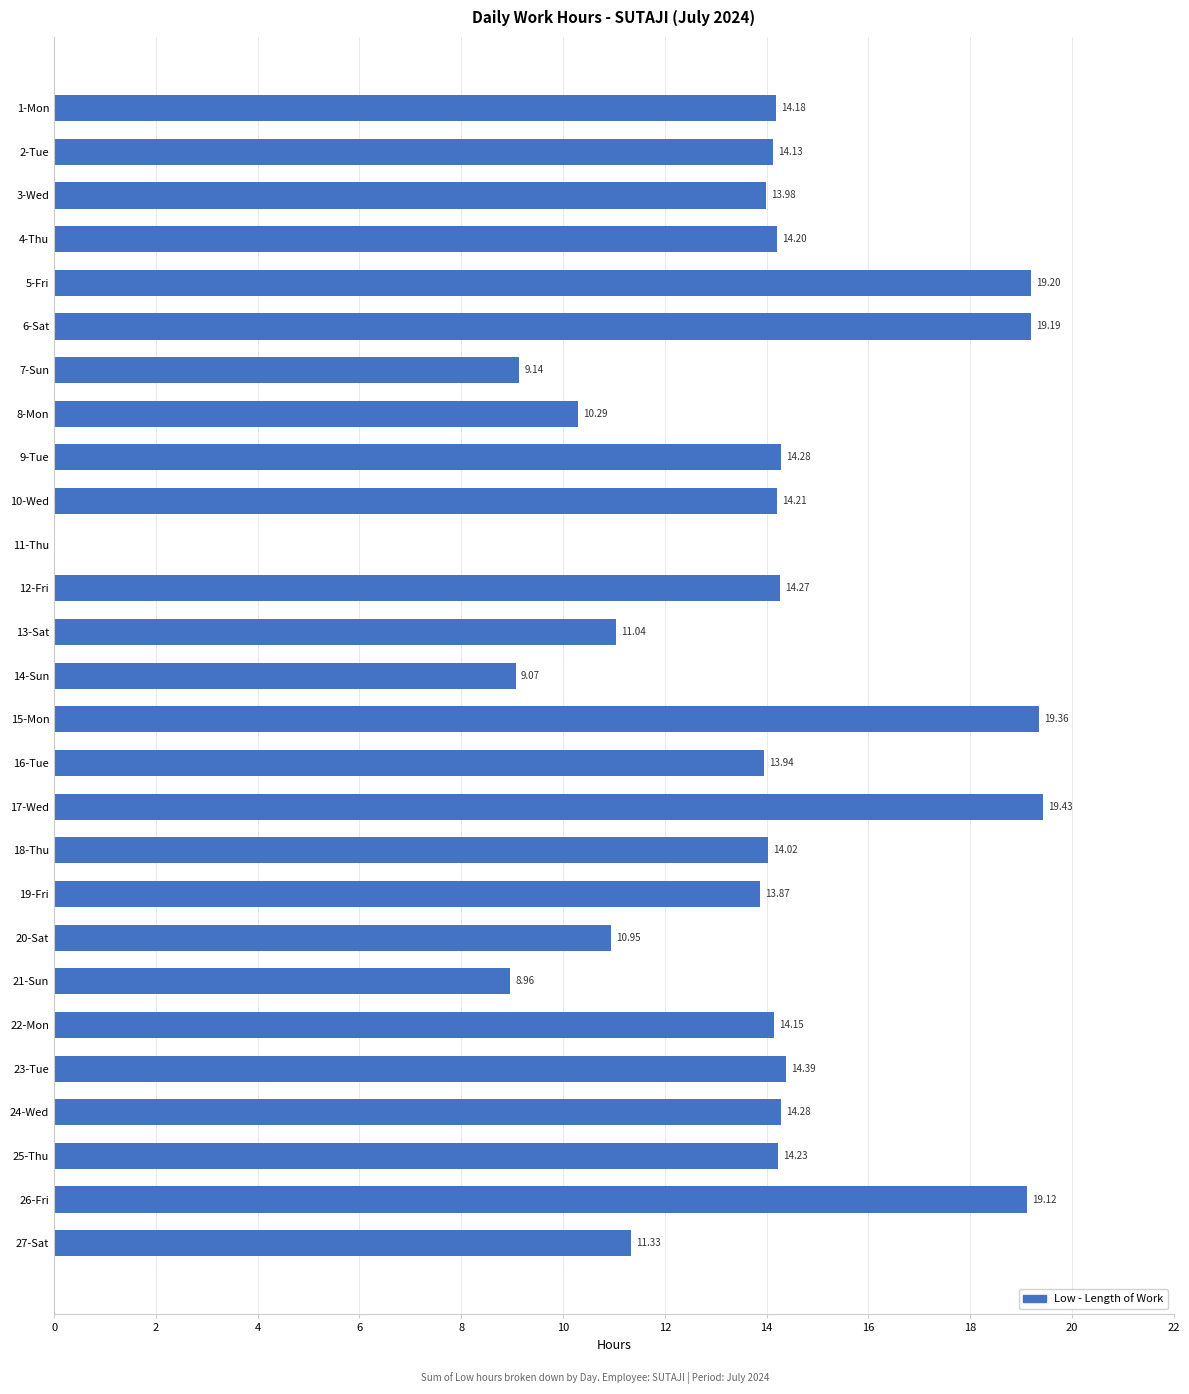

Which has a higher value, 9-Tue or 12-Fri?

9-Tue